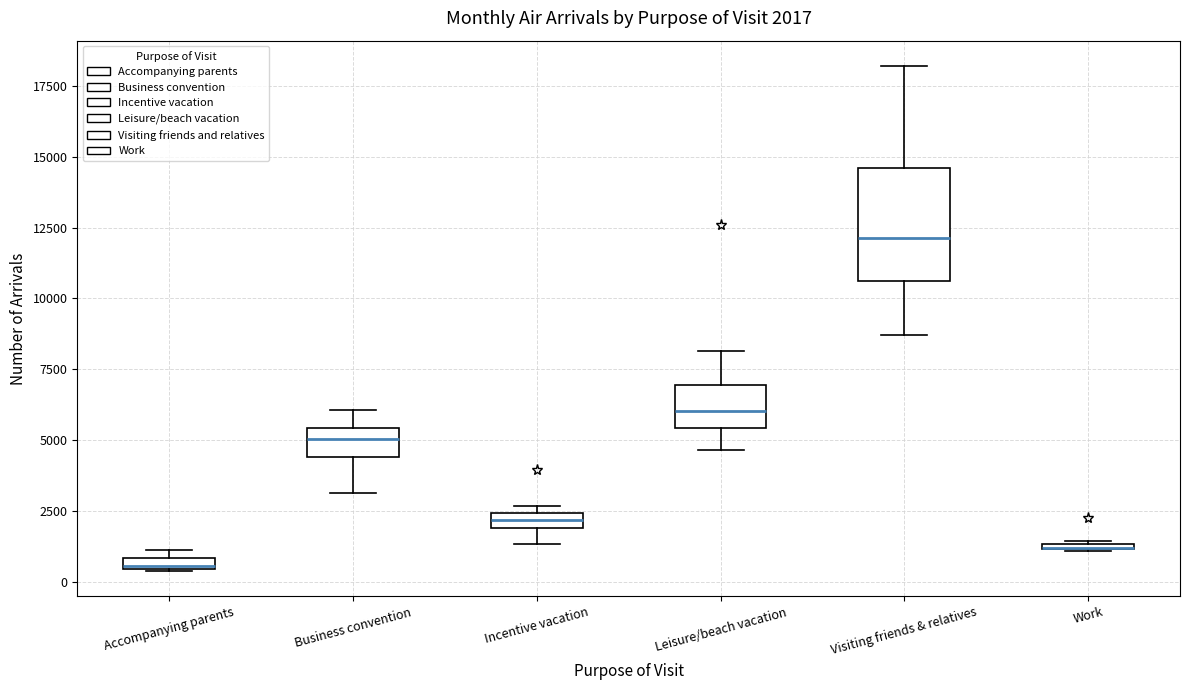

Which box is the tallest, from its lower edge to its upper edge?

Visiting friends & relatives